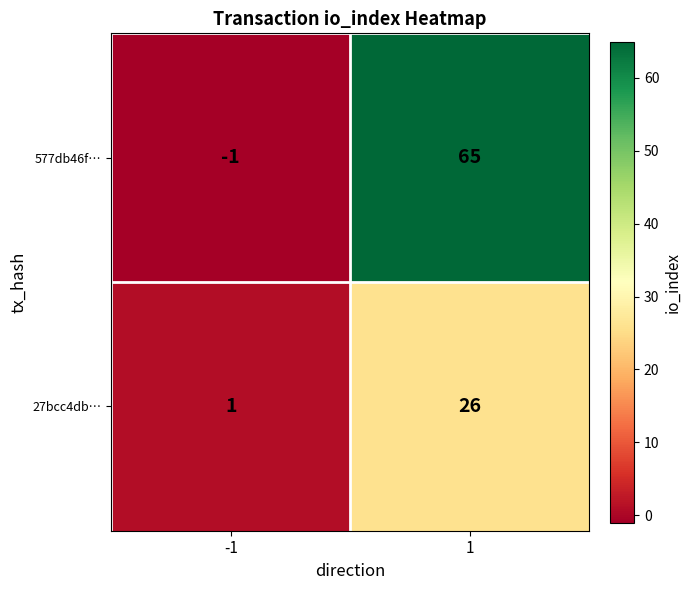

What is the greatest value displayed?

65